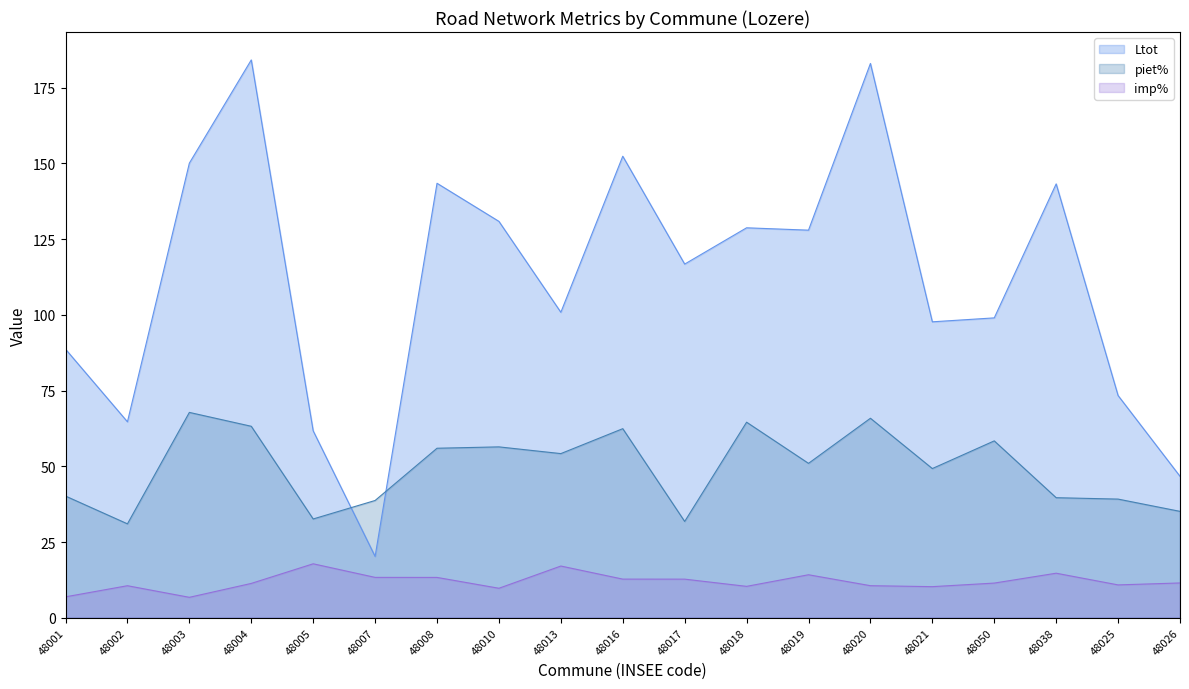

At which label is Ltot closest to 102?

48013